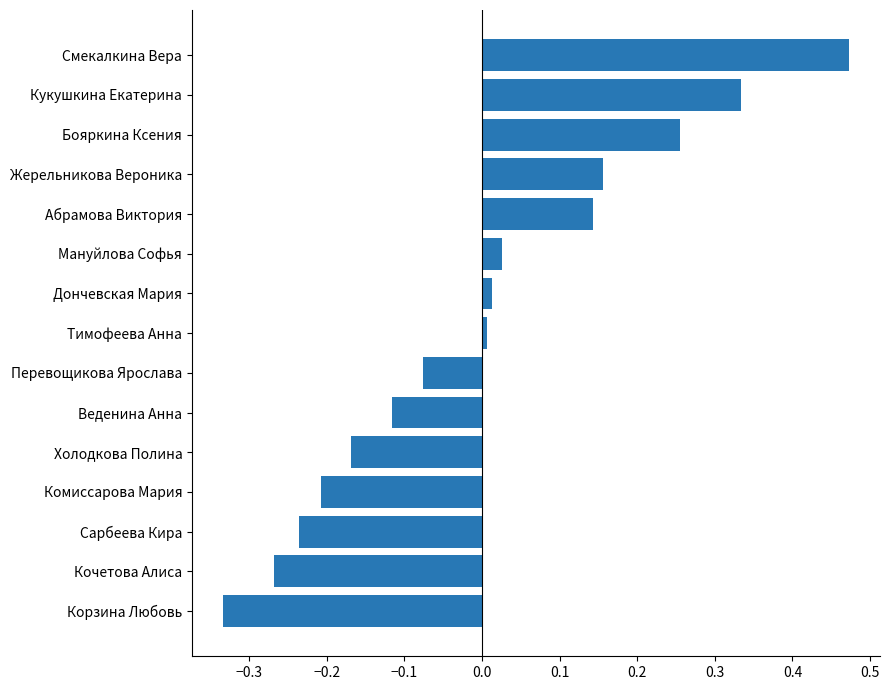

Which category has the highest value across all series?

Смекалкина Вера